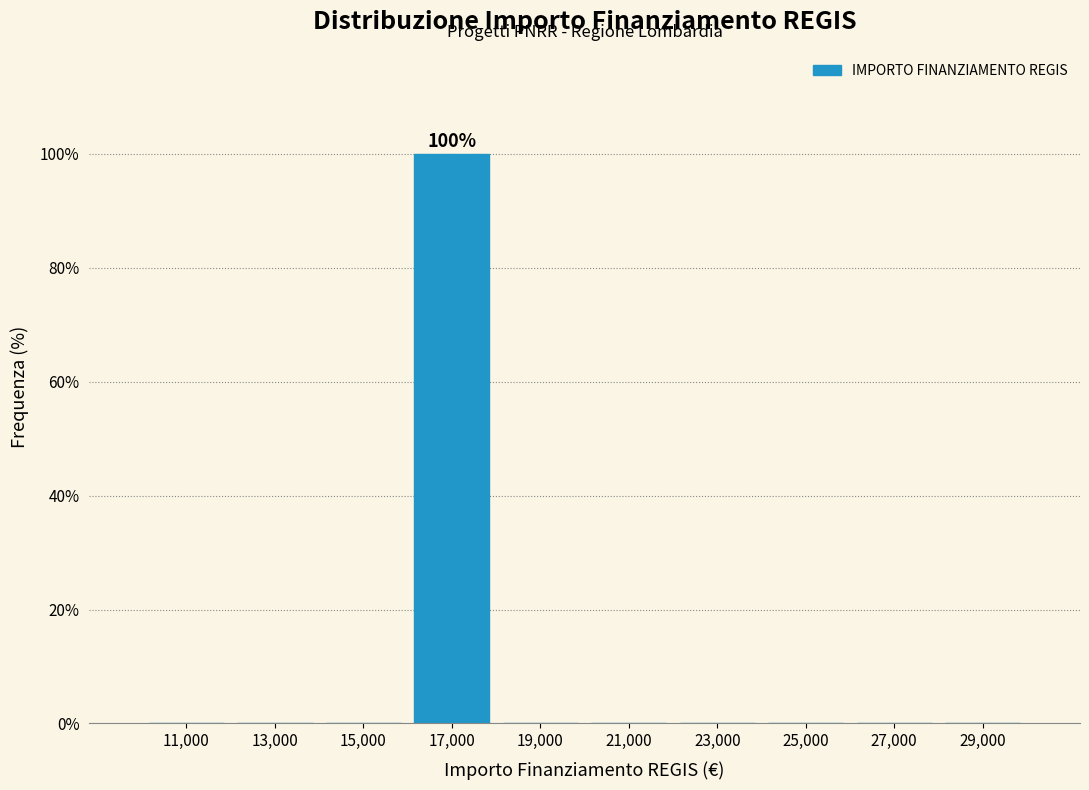

Which range on the x-axis has the tallest bar?

16000 to 18000